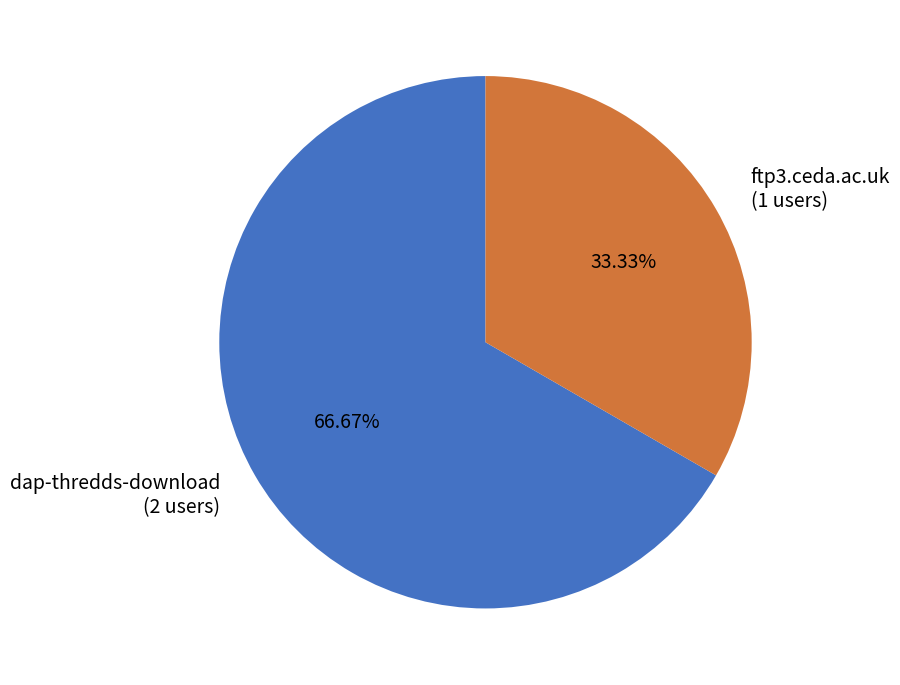

Is there a majority slice in this chart?

Yes